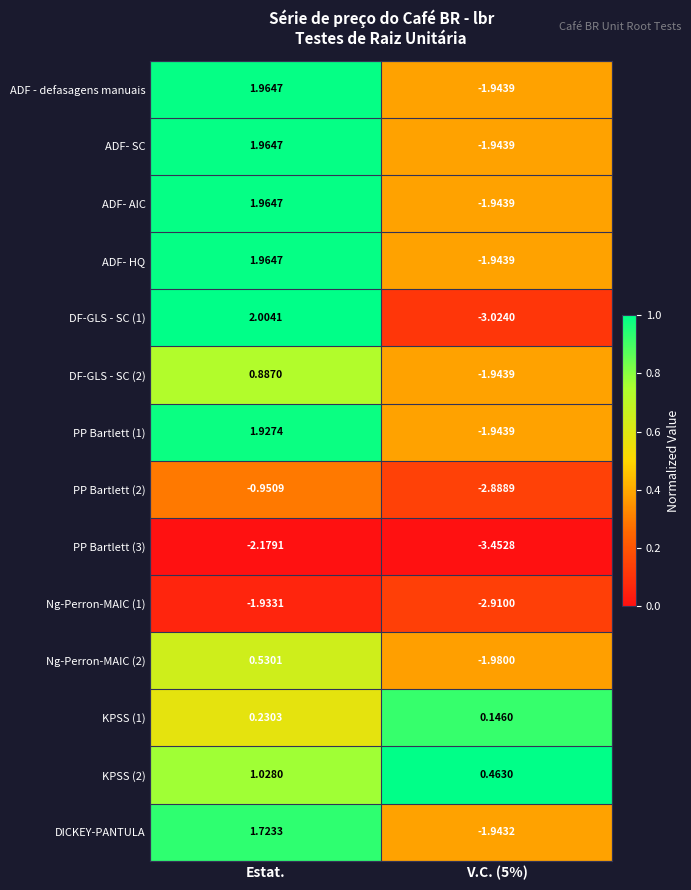

How many distinct data groups are displayed?

14